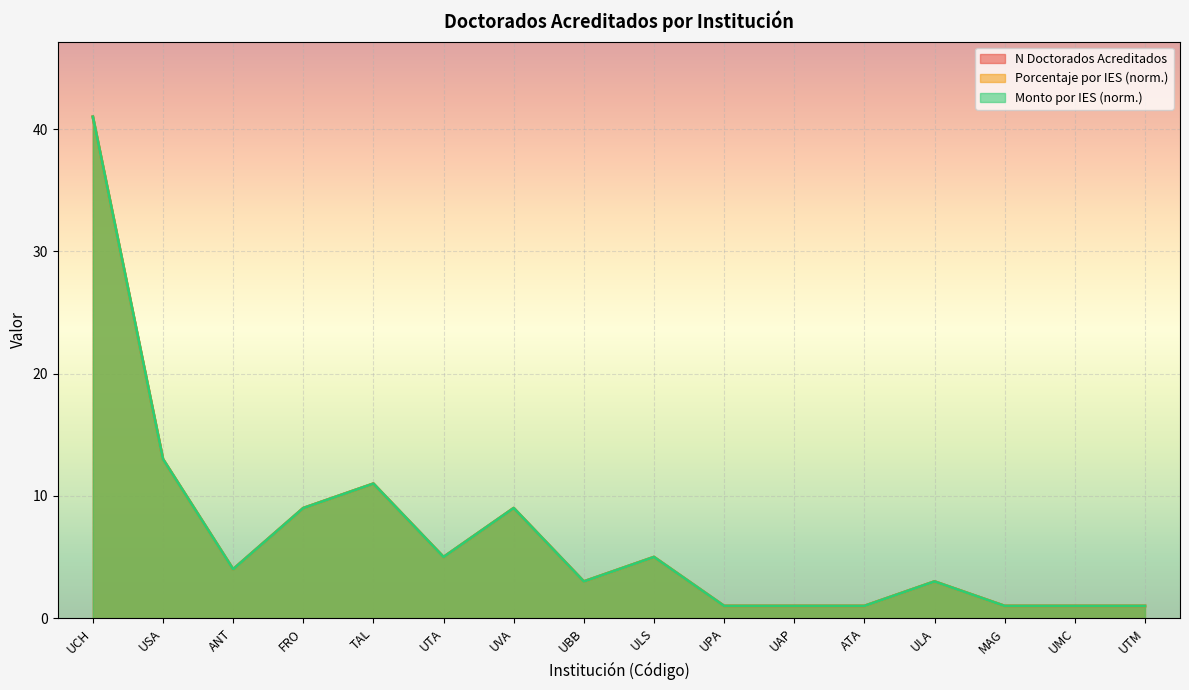

What is the label of the 3rd point from the left?

ANT